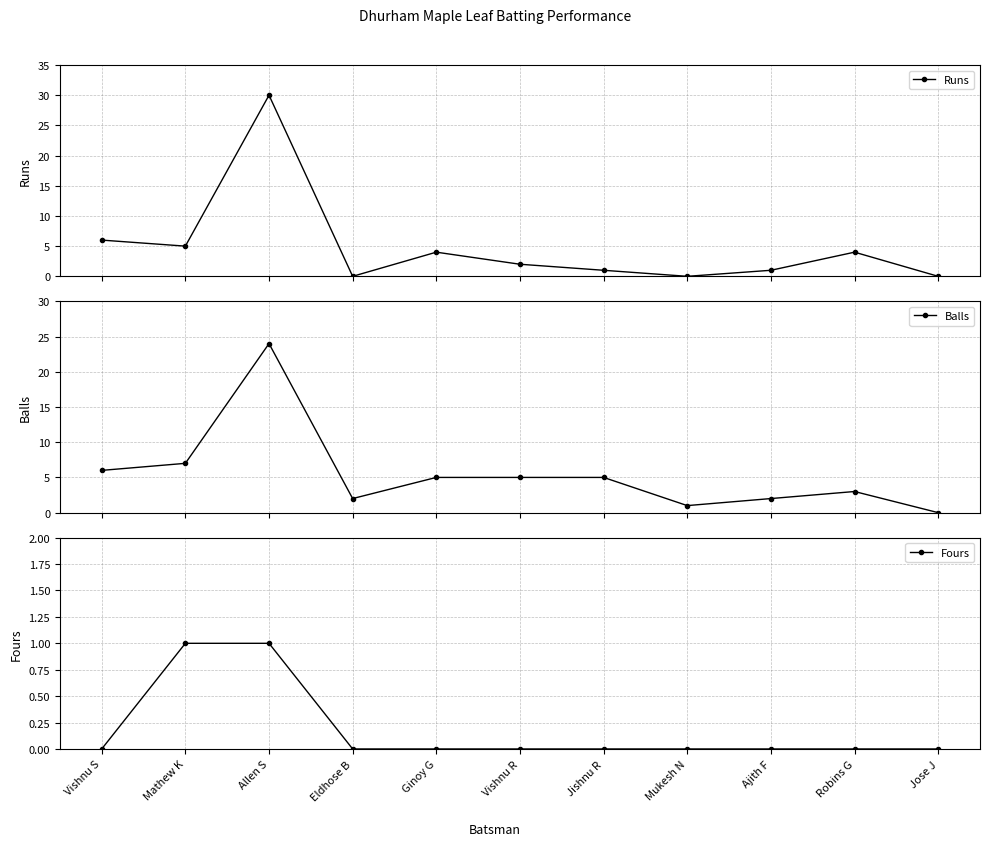

What are all the series names shown in the legend?

Runs, Balls, Fours